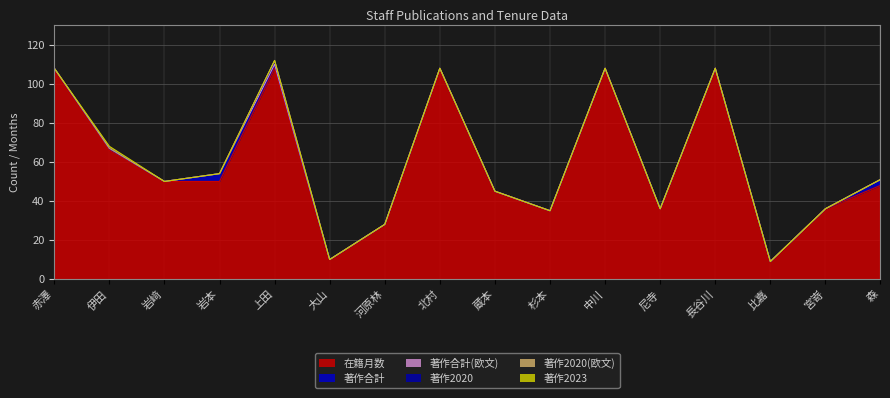

In 著作2023, how many points are higher than both neighbors (excluding endpoints)?

1